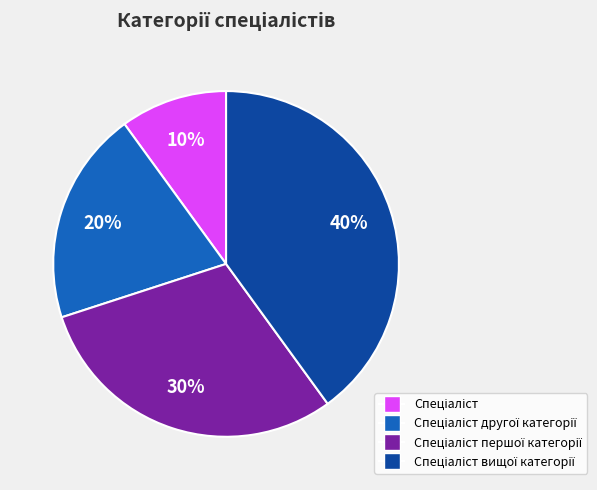

Is there a majority slice in this chart?

No